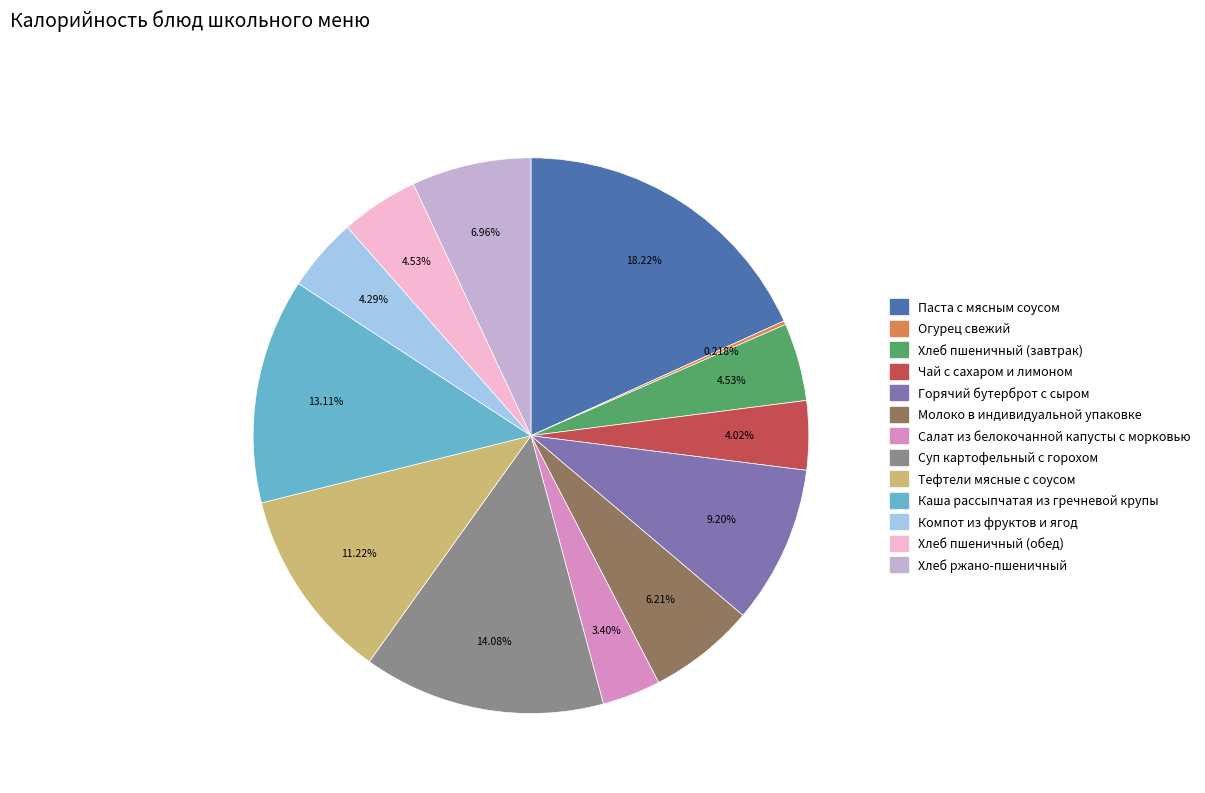

Which has a higher value, Салат из белокочанной капусты с морковью or Хлеб пшеничный (завтрак)?

Хлеб пшеничный (завтрак)